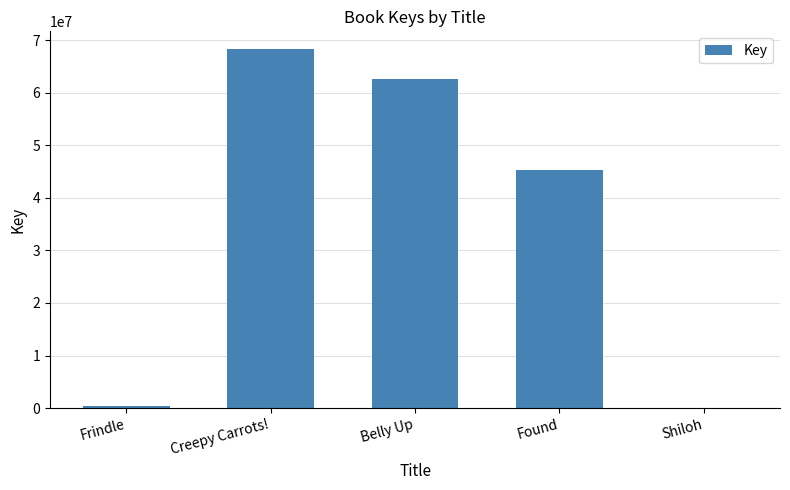

What is the ratio of the value at Belly Up to the value at Frindle?

186.0